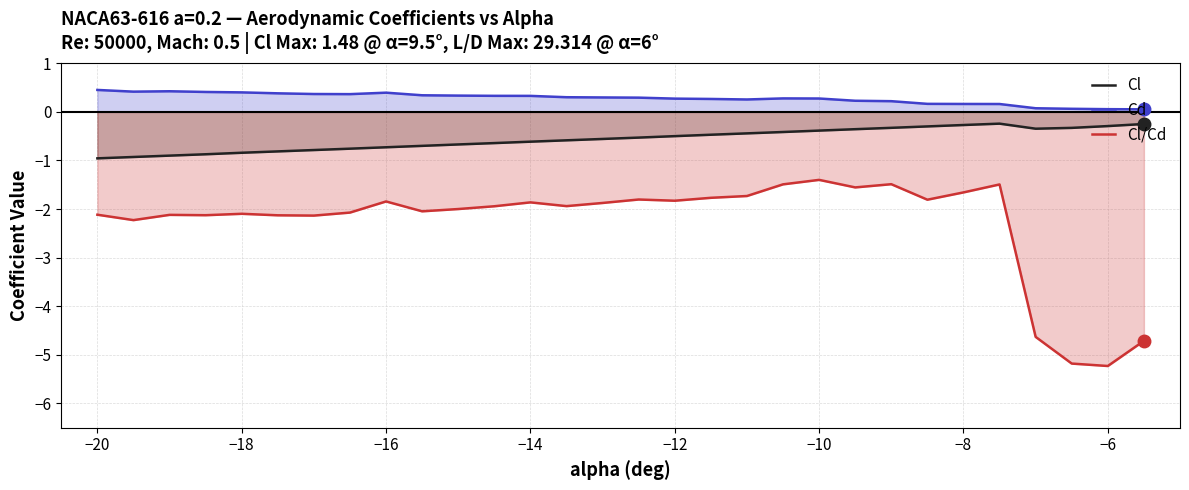

What is the maximum value for Cl/Cd?

-1.4